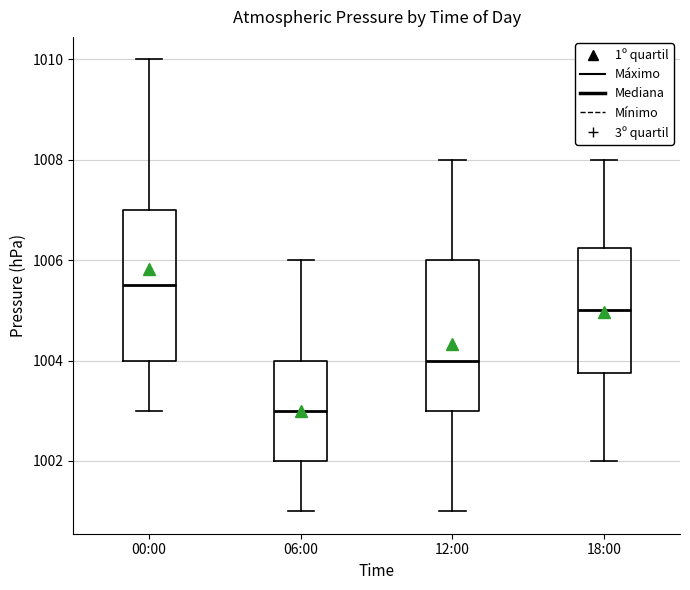

Which box's median line is the lowest?

06:00